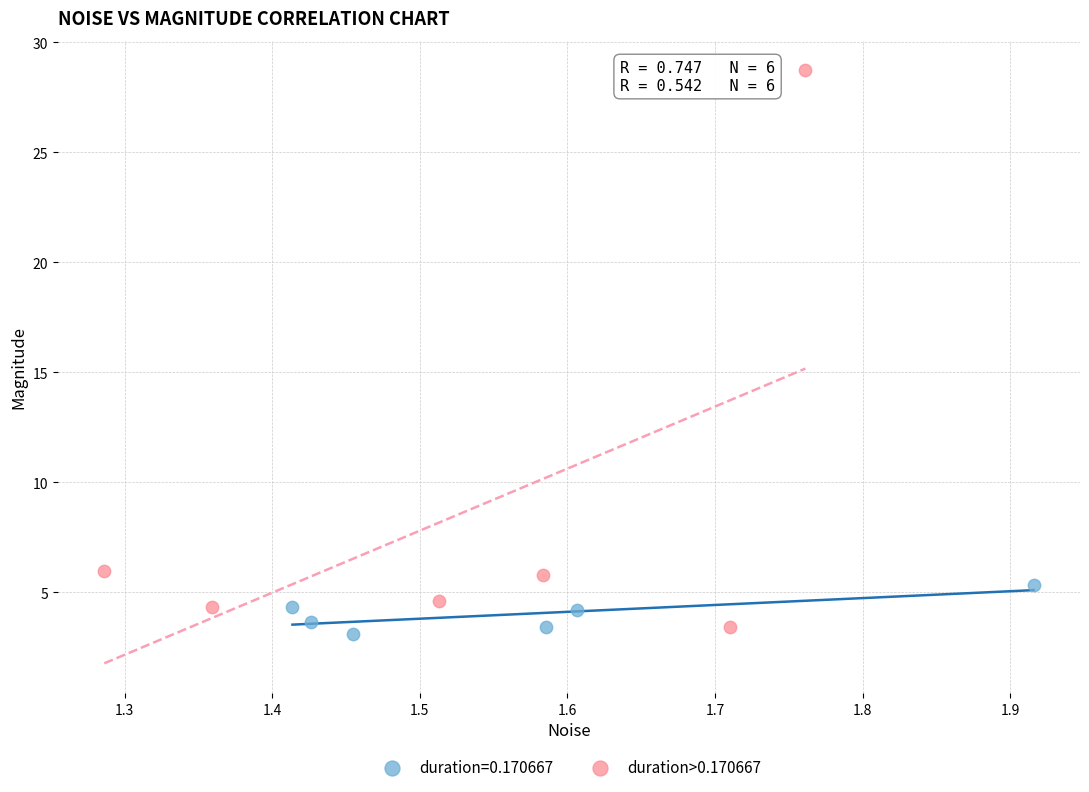

Which series contains the highest Y value?

duration>0.170667